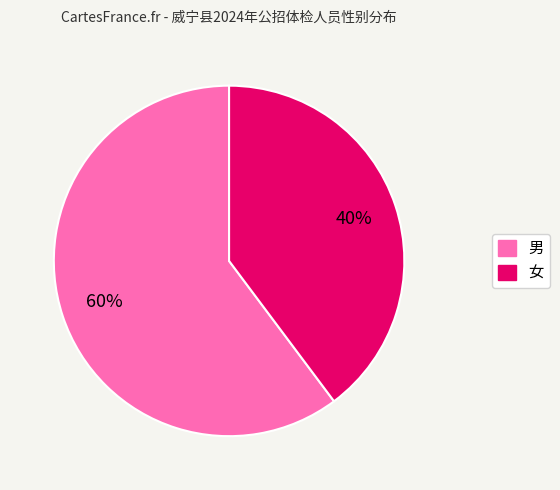

Count the number of slices in the pie.

2